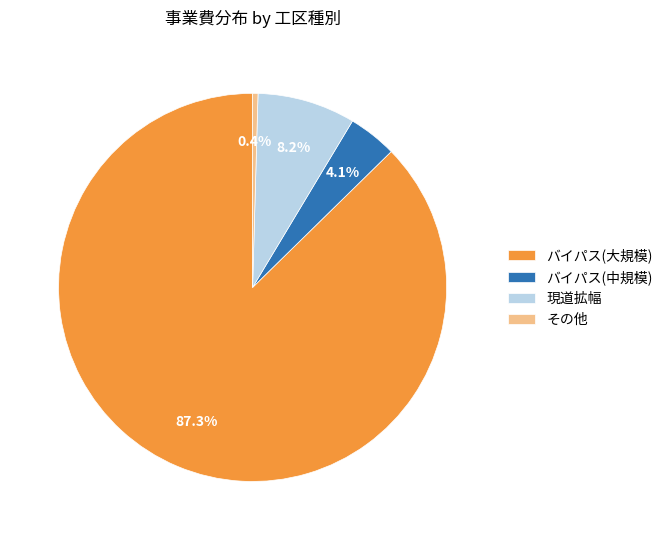

Which category has the biggest portion of the pie?

バイパス(大規模)